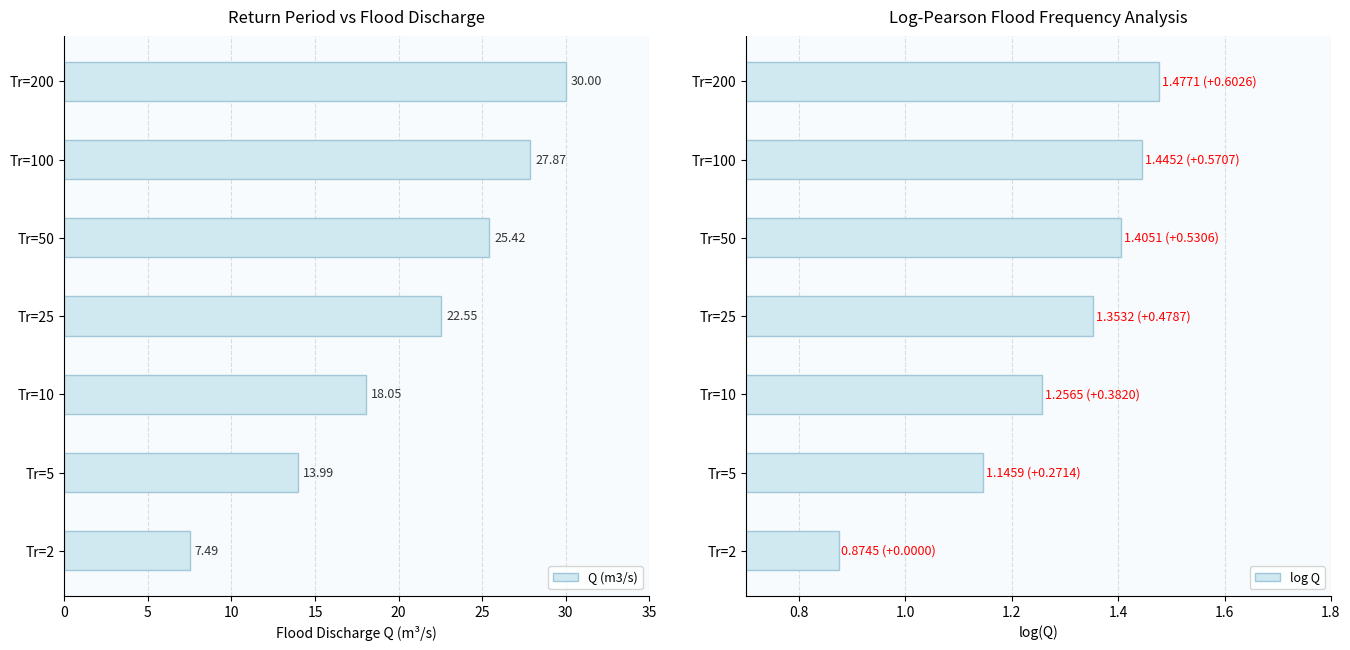

Which series has the largest range (max minus min)?

Q (m3/s)